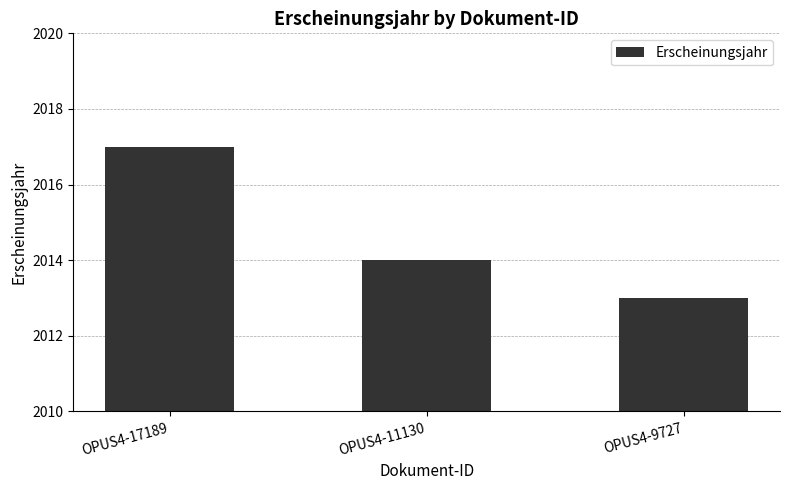

Does the chart contain any negative values?

No